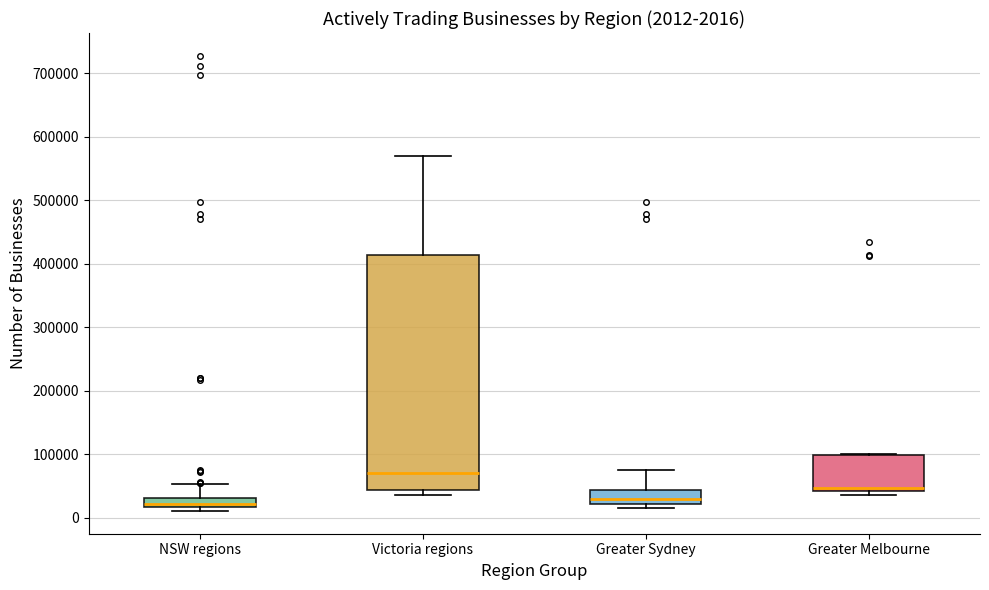

Comparing the boxes themselves (not the whiskers), which one is the tallest?

Victoria regions